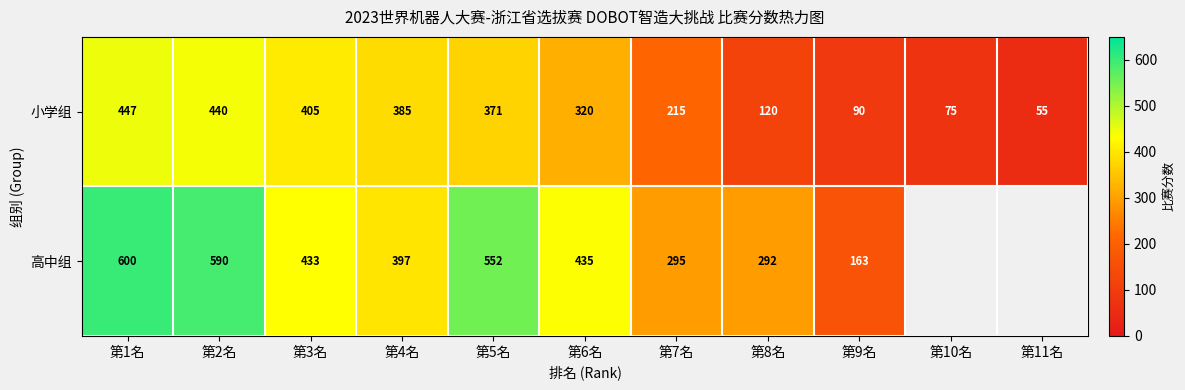

Which category has the lowest value across all series?

第11名